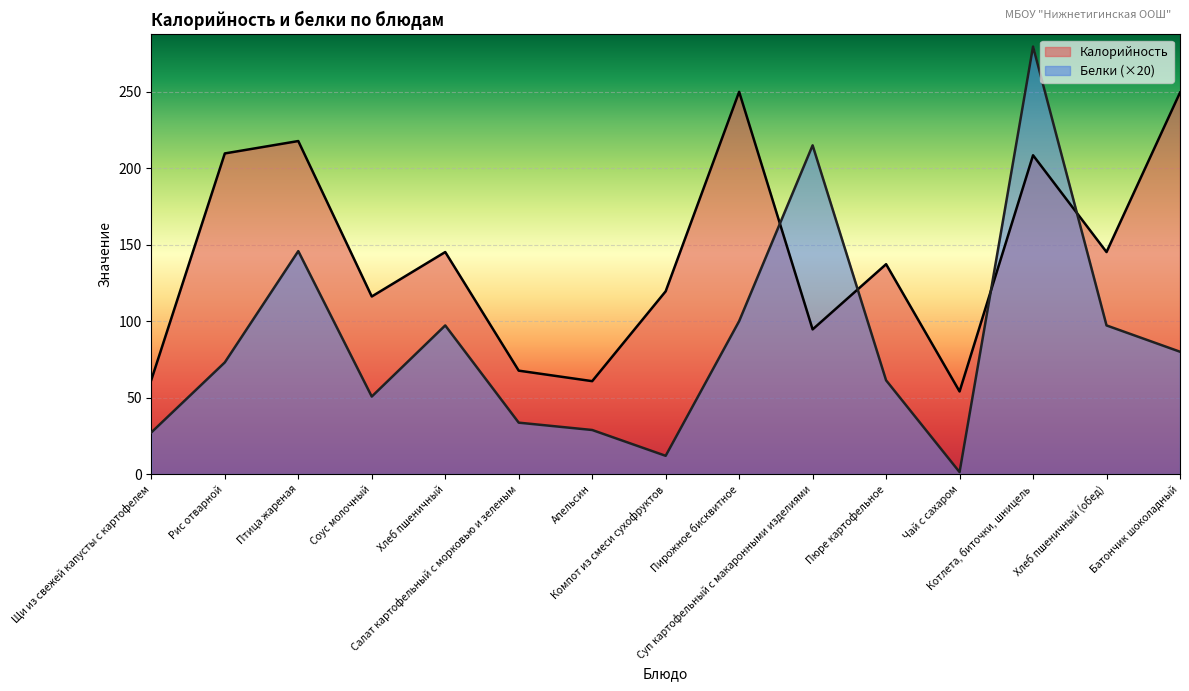

Where is the first local maximum for Белки?

Птица жареная